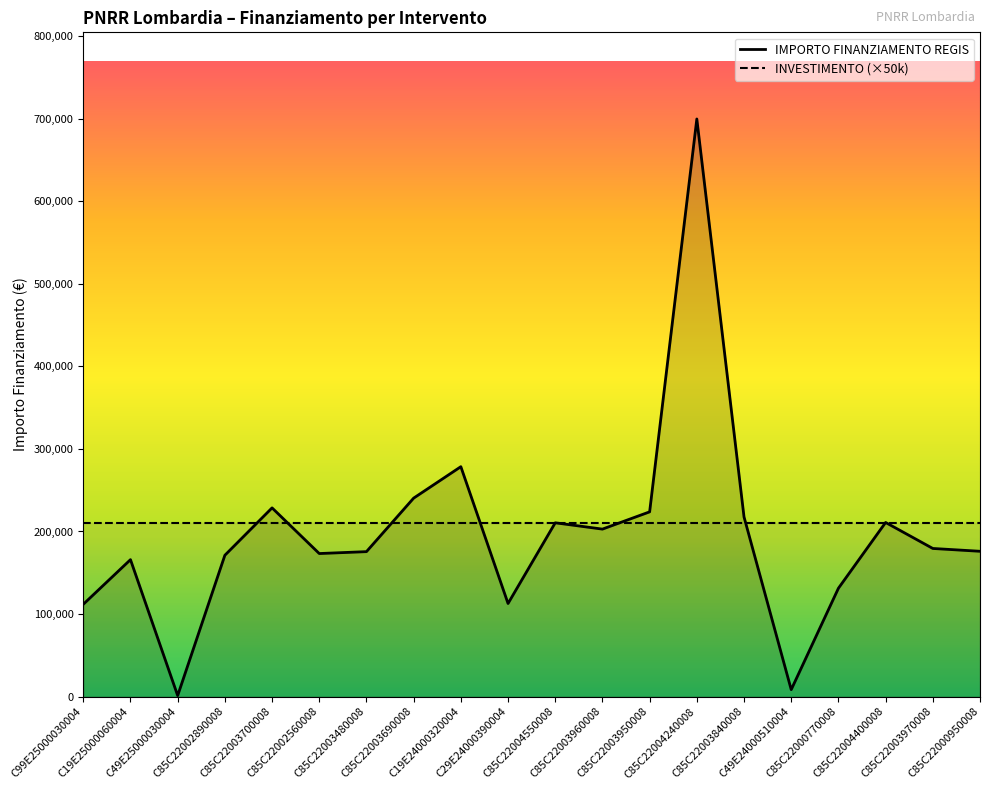

Rank the categories by value from lowest to highest.

C49E25000030004, C49E24000510004, C99E25000030004, C29E24000390004, C85C22000770008, C19E25000060004, C85C22002890008, C85C22002560008, C85C22003480008, C85C22000950008, C85C22003970008, C85C22003960008, C85C22004550008, C85C22004400008, C85C22003840008, C85C22003950008, C85C22003700008, C85C22003690008, C19E24000320004, C85C22004240008